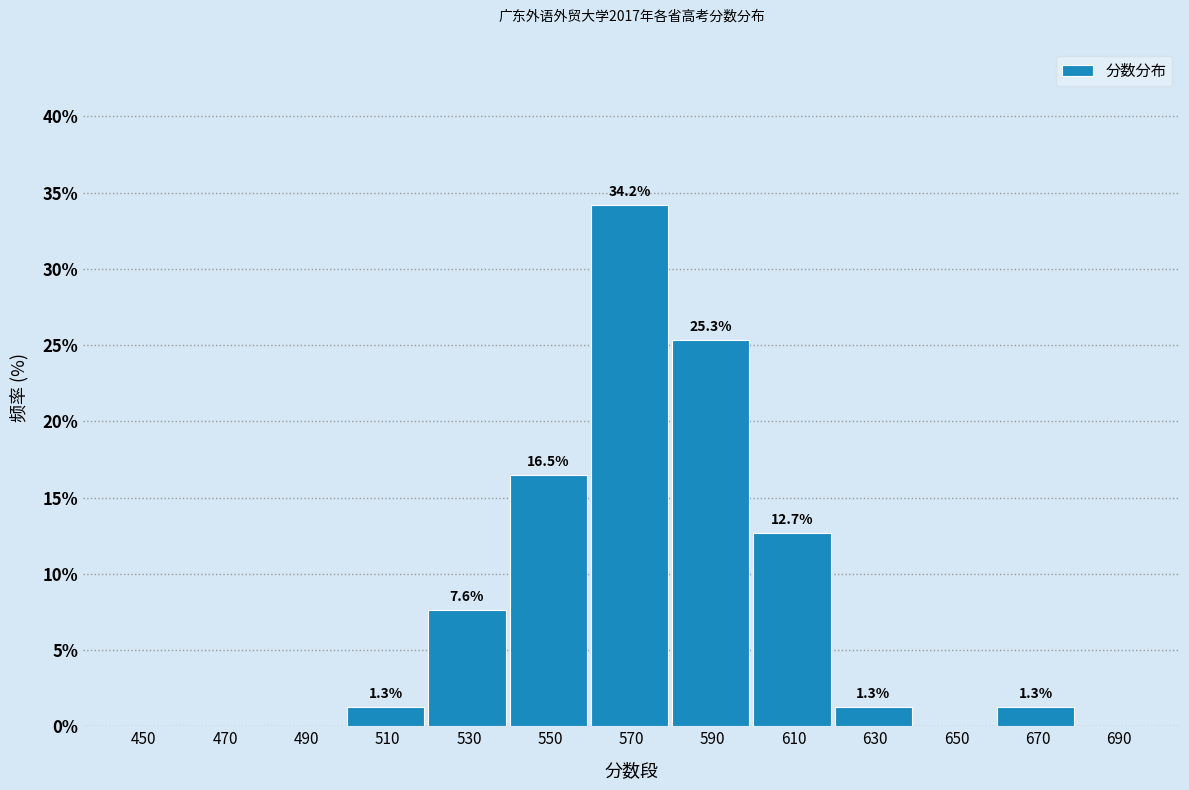

Reading left to right, what are all the values shown in this chart?

450=0.0	470=0.0	490=0.0	510=1.3	530=7.6	550=16.5	570=34.2	590=25.3	610=12.7	630=1.3	650=0.0	670=1.3	690=0.0